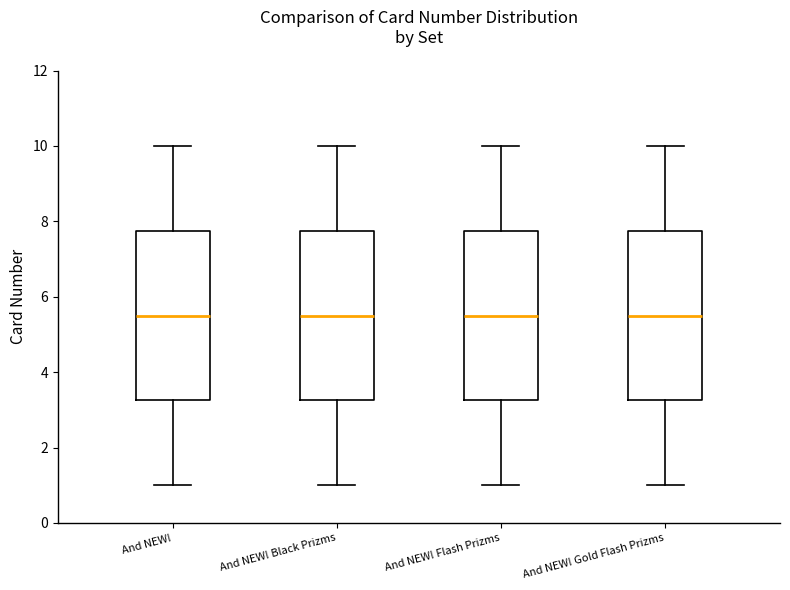

Where does the upper whisker of the box for And NEW! Flash Prizms end on the y-axis? The values are not printed on the chart, so give them approximately, as read against the axis.

10.0